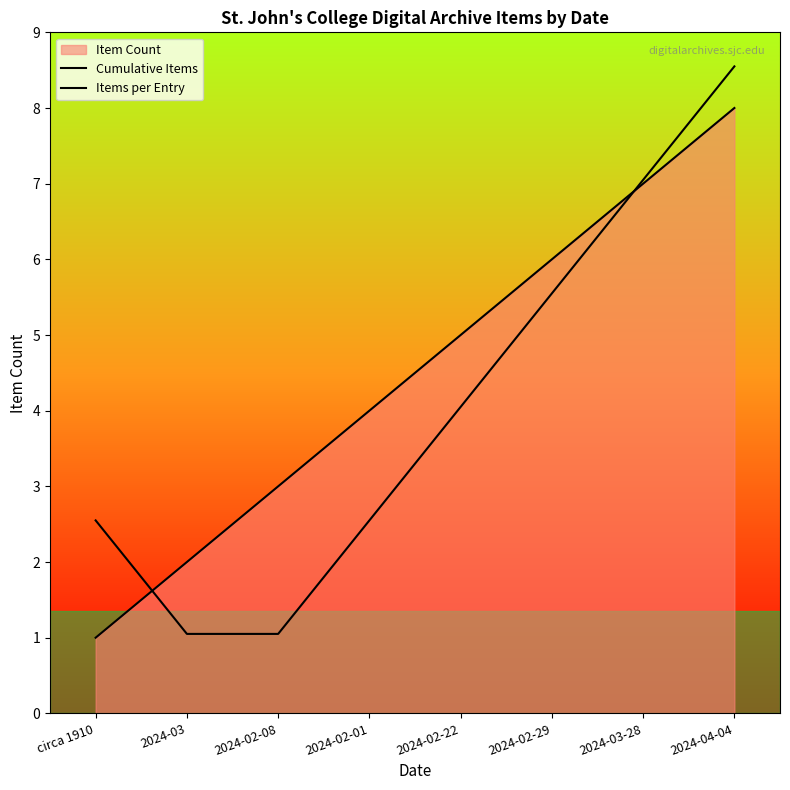

The value of Items per Entry at 2024-03 is 1.4. True or false?

False